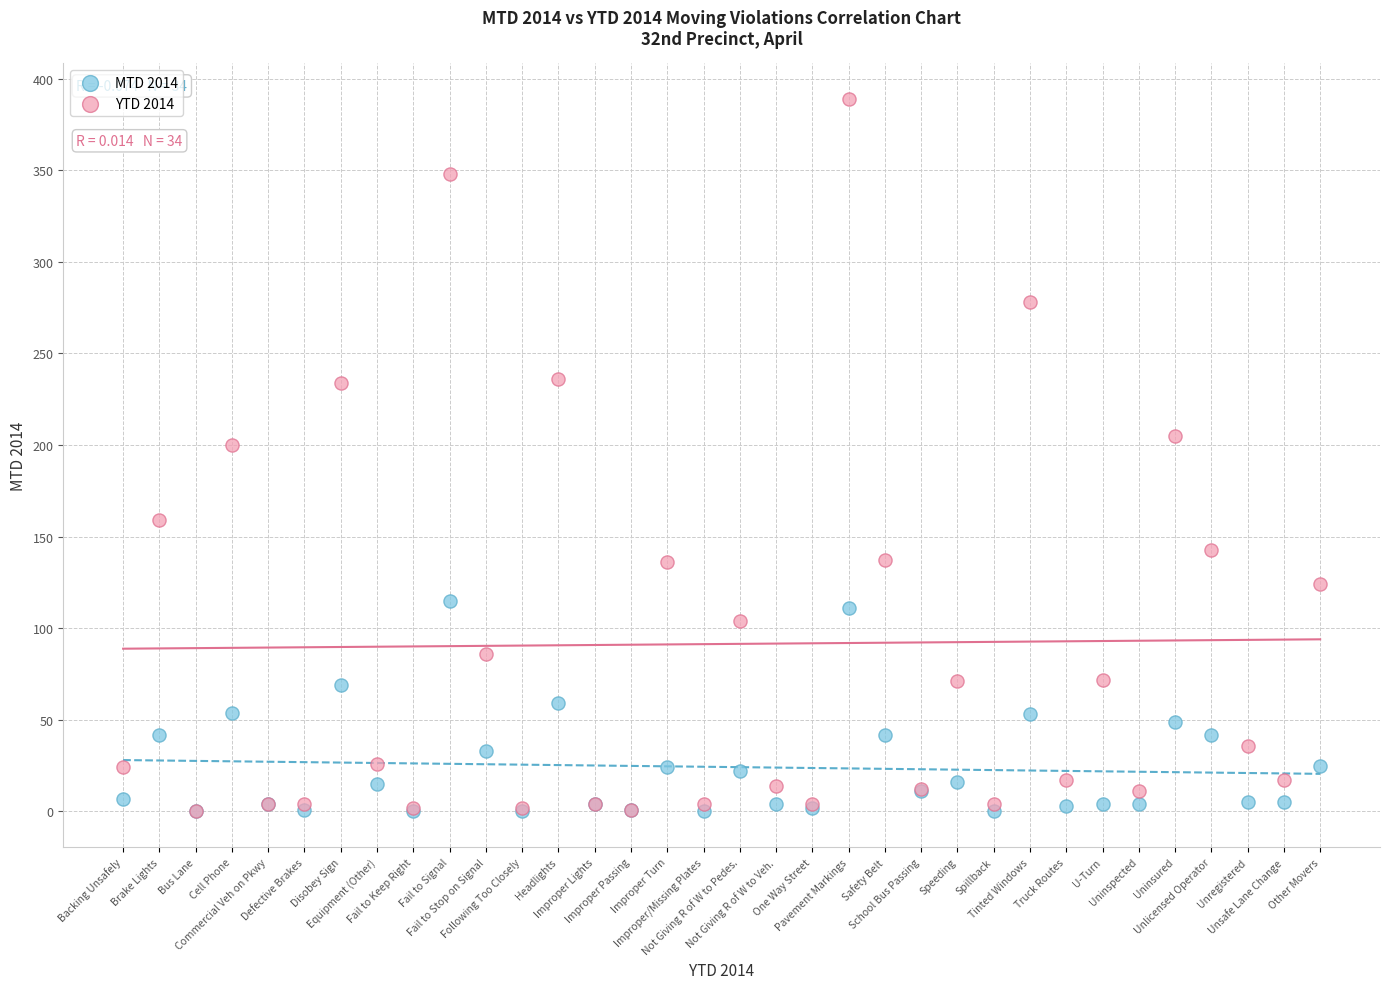

Which series contains the highest Y value?

YTD 2014